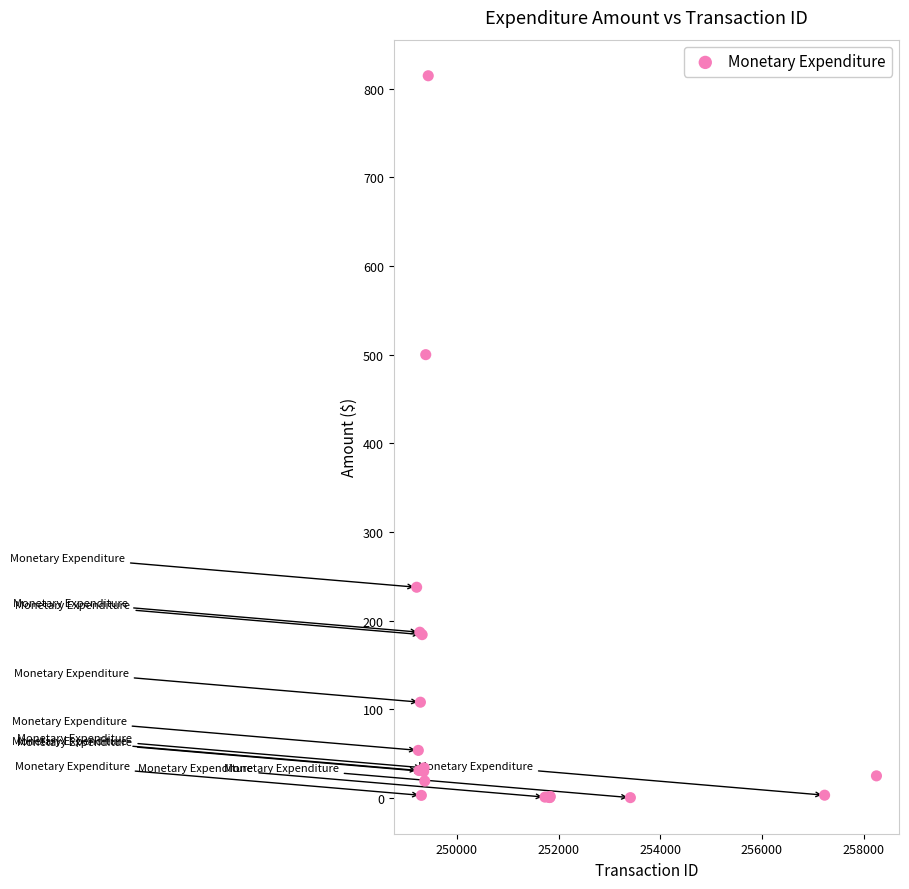

What Y value in the scatter plot is closest to 407?

500.0